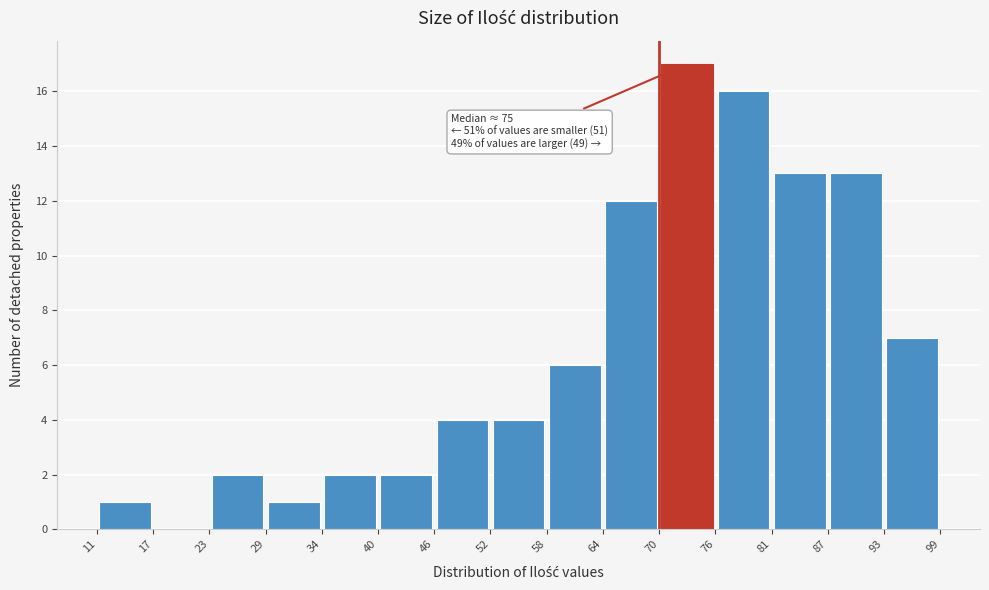

Over which range of the x-axis is the bar tallest?

70 to 76